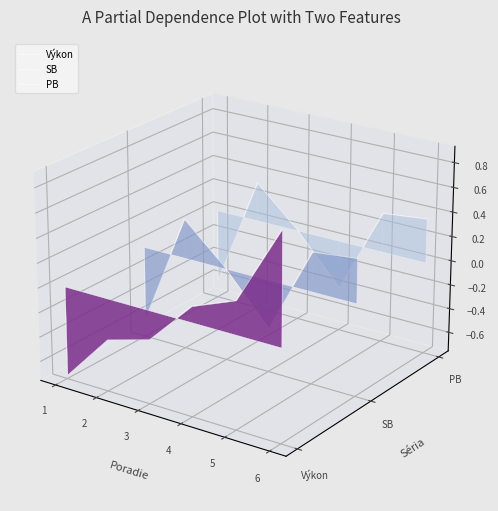

The value of SB at 1 is -0.0. True or false?

False